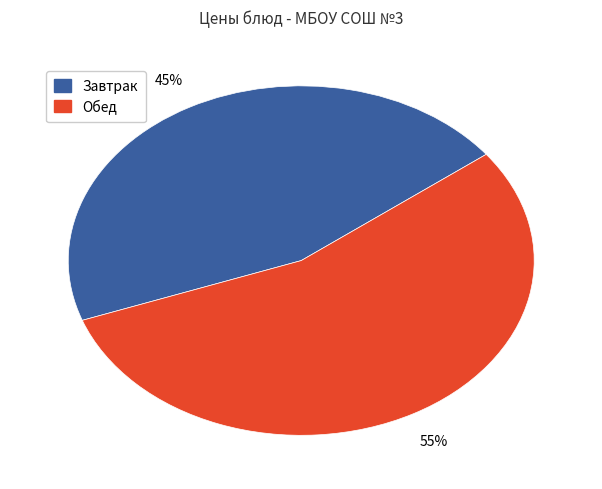

Is there any slice that represents more than half of the pie?

Yes